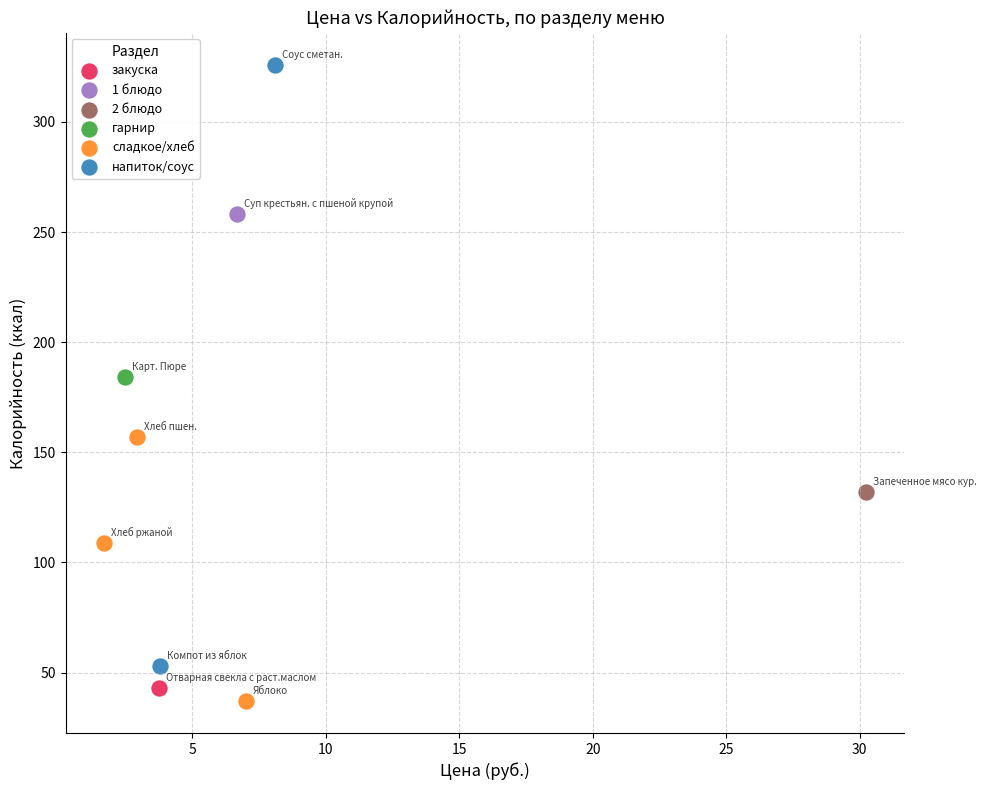

What are all the series names shown in the legend?

закуска, 1 блюдо, 2 блюдо, гарнир, сладкое/хлеб, напиток/соус